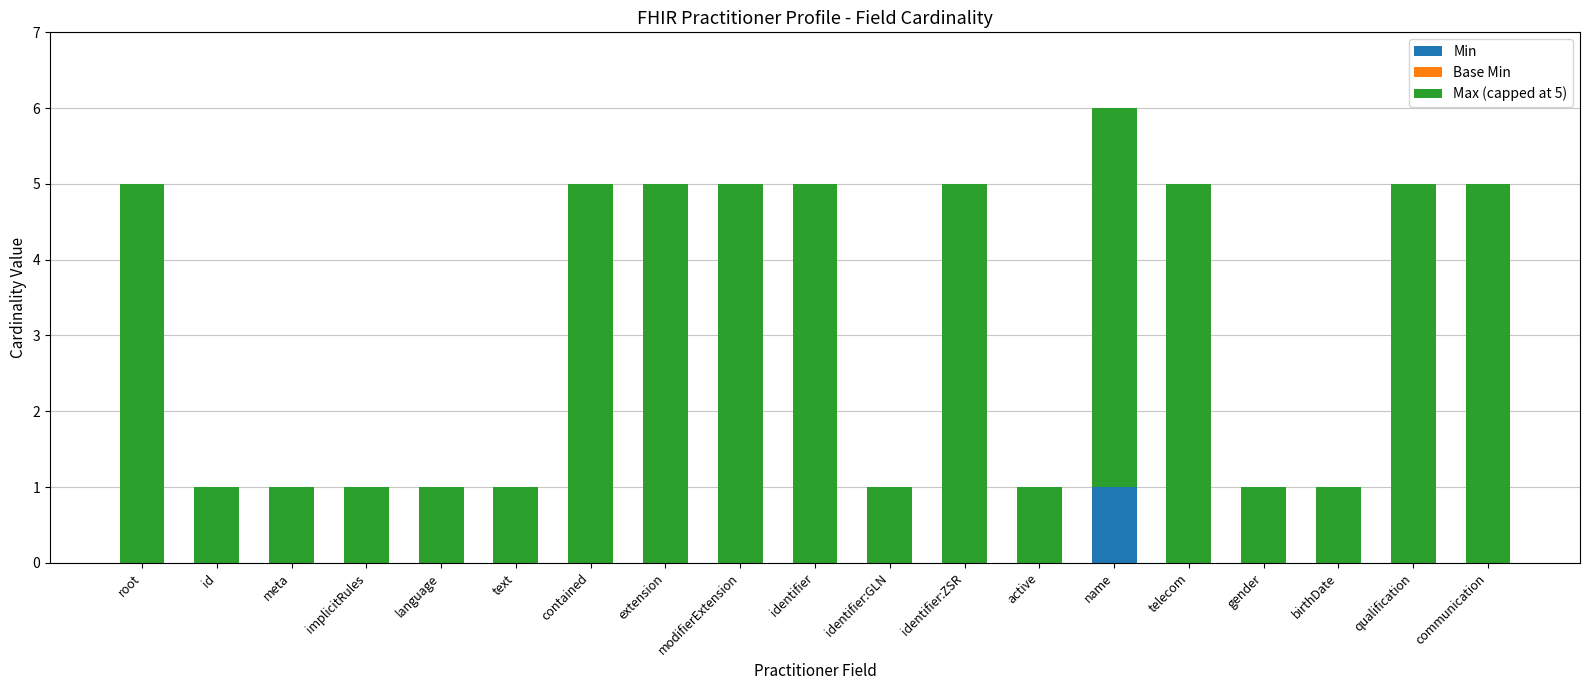

True or false: Min has a value of 0 at qualification.

True